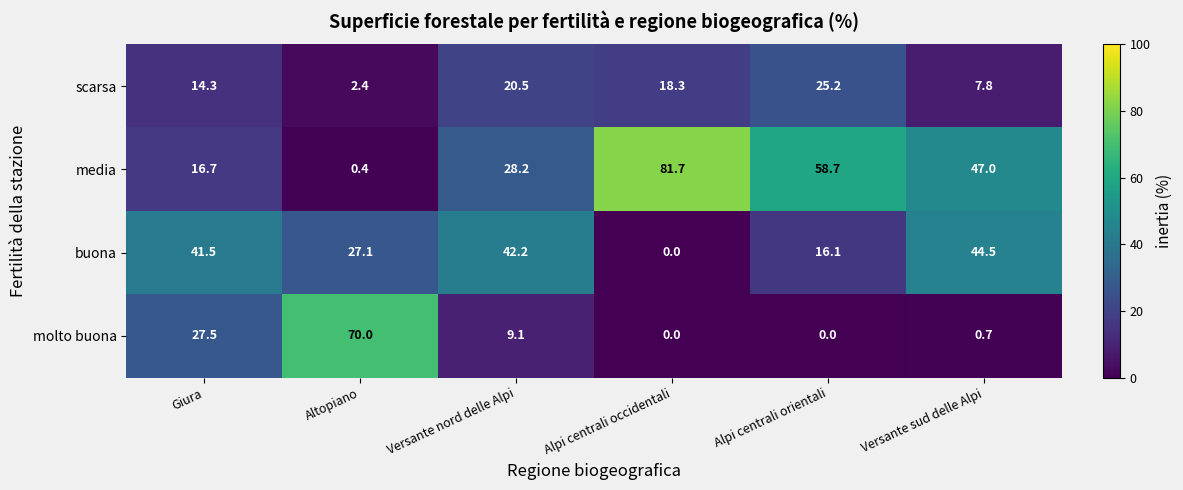

Rank the series by their maximum value, from lowest to highest.

scarsa, buona, molto buona, media